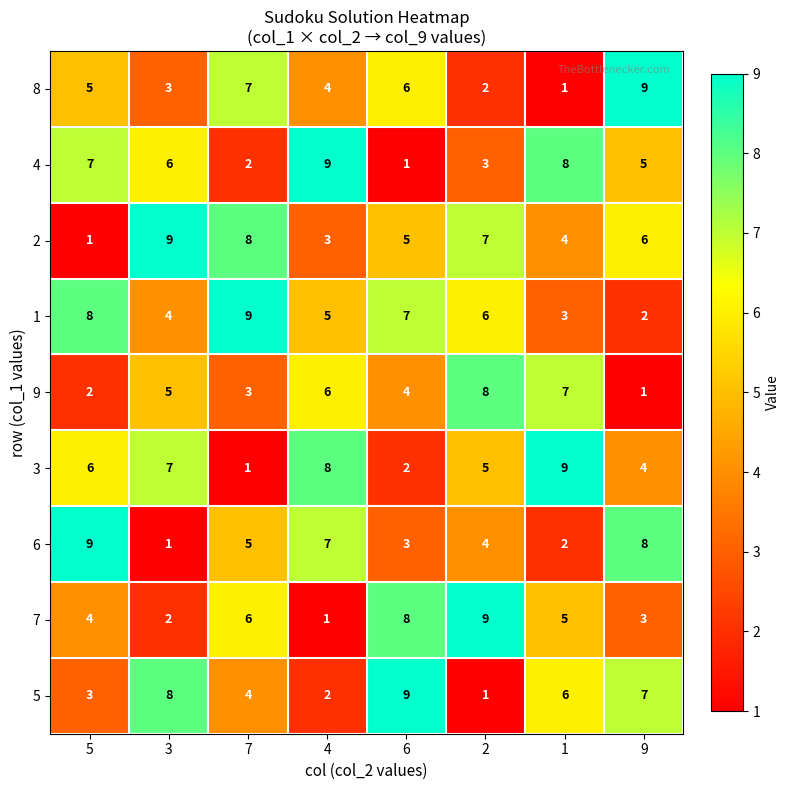

At which label does 7 first exceed 5?

7